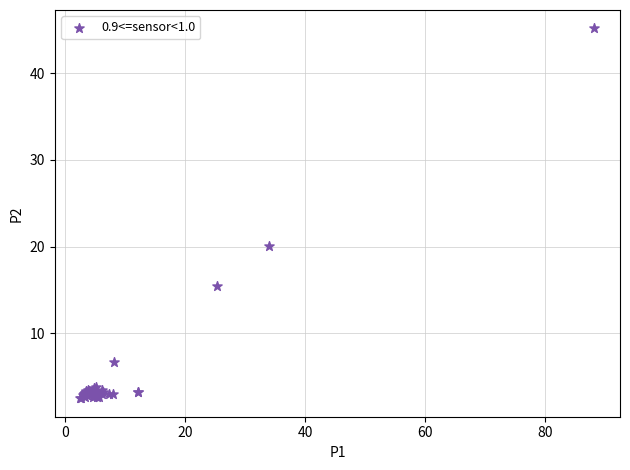

What Y value in the scatter plot is closest to 23?

20.1